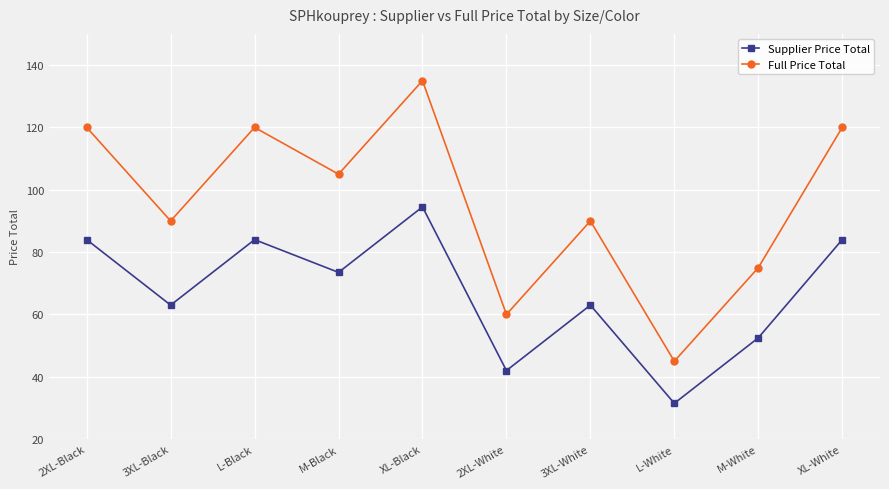

True or false: Full Price Total and Supplier Price Total intersect in this chart.

False